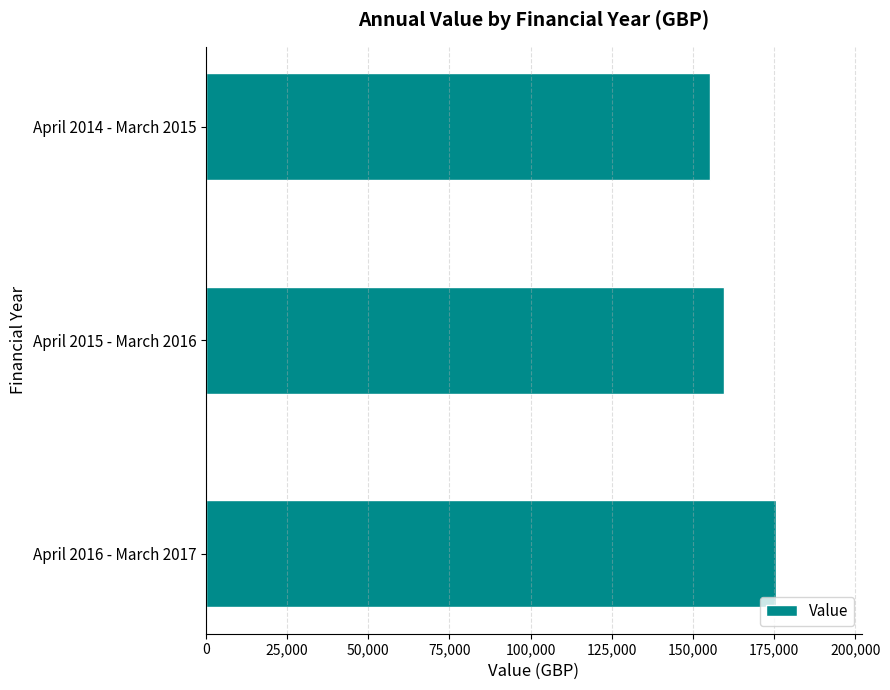

List the labels in order of value, largest first.

April 2016 - March 2017, April 2015 - March 2016, April 2014 - March 2015